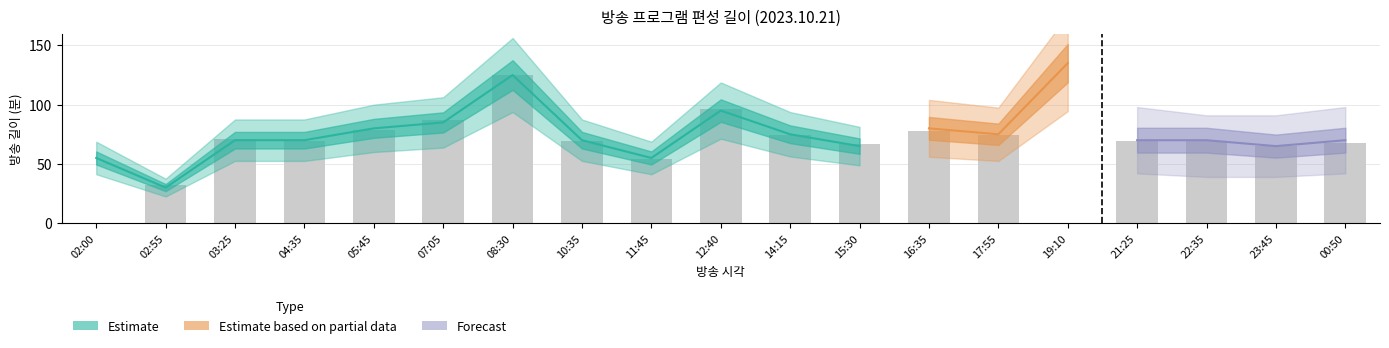

Reading left to right, transcribe all the data shown in this chart.

길이: 55	30	70	70	80	85	125	70	55	95	75	65	80	75	135	70	70	65	70
편성길이: 55	30	70	70	80	85	125	70	55	95	75	65	80	75	135	70	65	65	70
편성길이(소재): 0	32	71	69	79	87	125	69	54	96	74	67	78	74	0	69	69	65	68